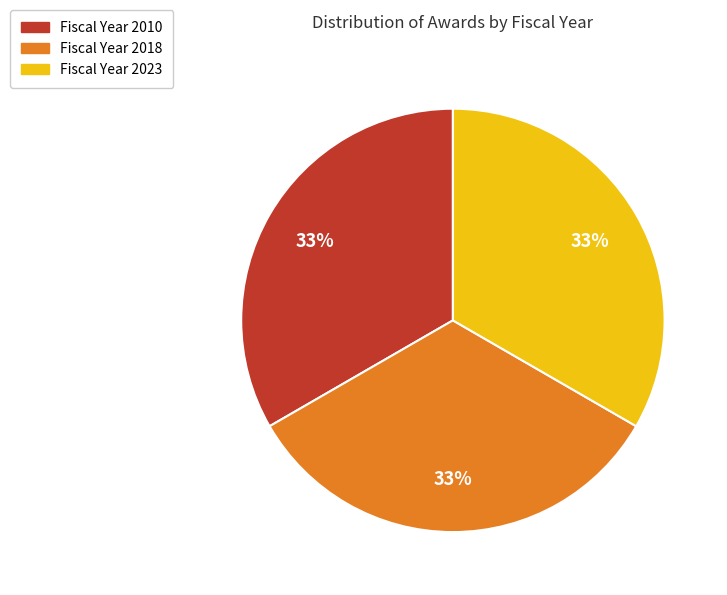

Is there a majority slice in this chart?

No